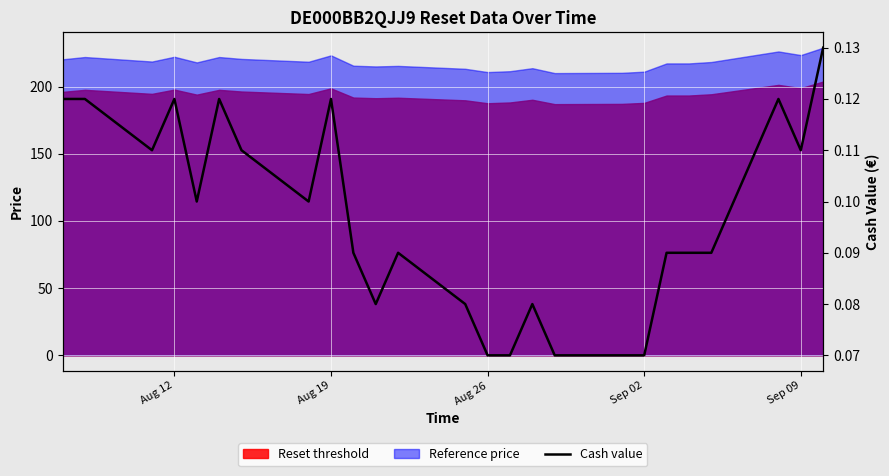

Which has a higher value, Aug 26 or 23?

Aug 26